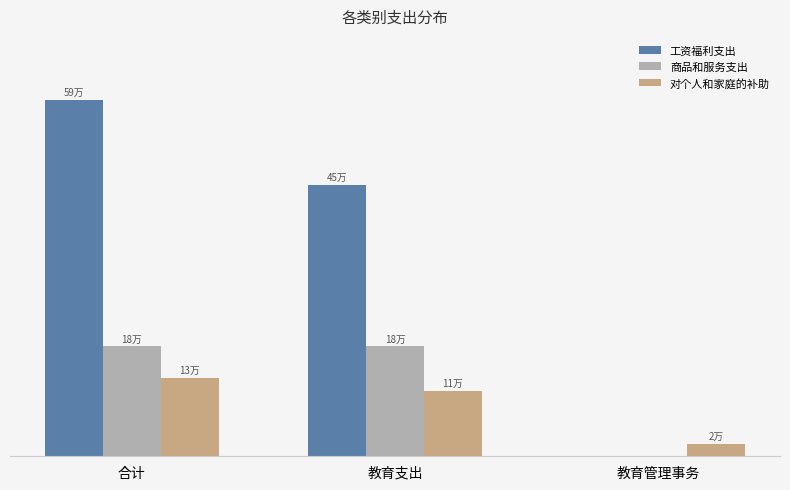

At which label does 工资福利支出 reach its peak?

合计